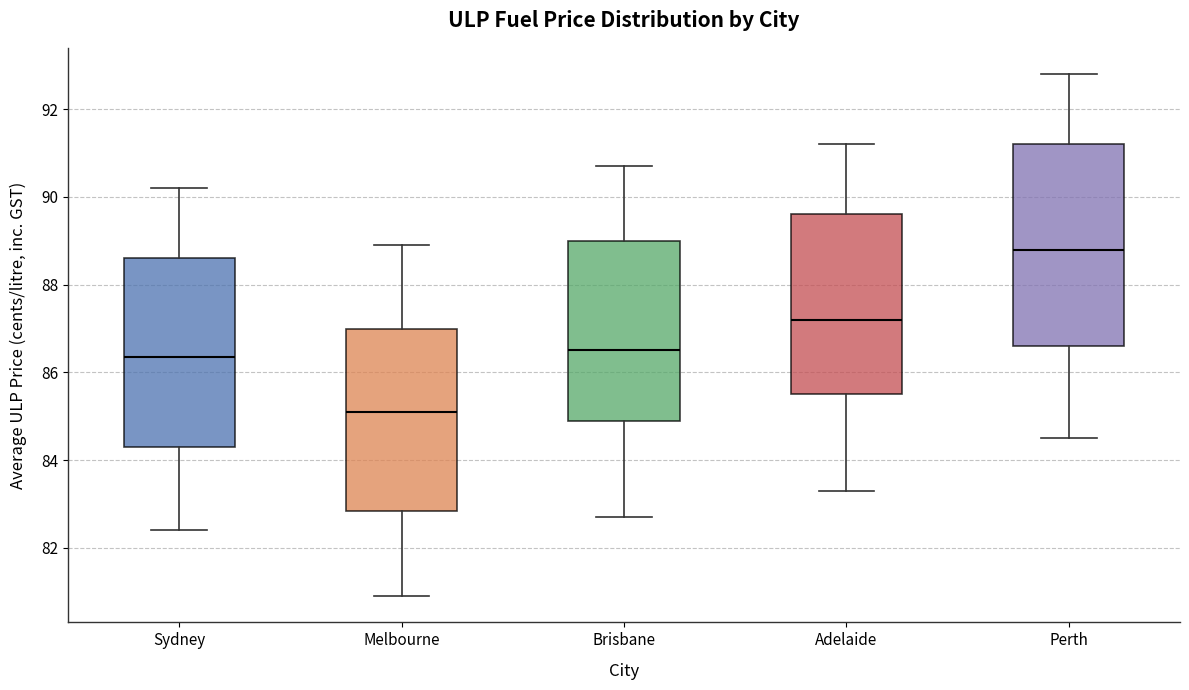

Where does the lower whisker of the box for Melbourne end on the y-axis? The values are not printed on the chart, so give them approximately, as read against the axis.

81.0